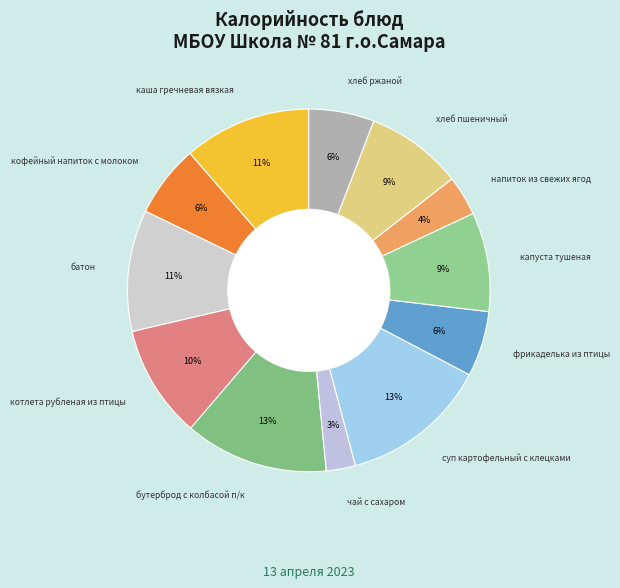

To the nearest percent, what is the difference between the капуста тушеная and чай с сахаром slice percentages?

6%